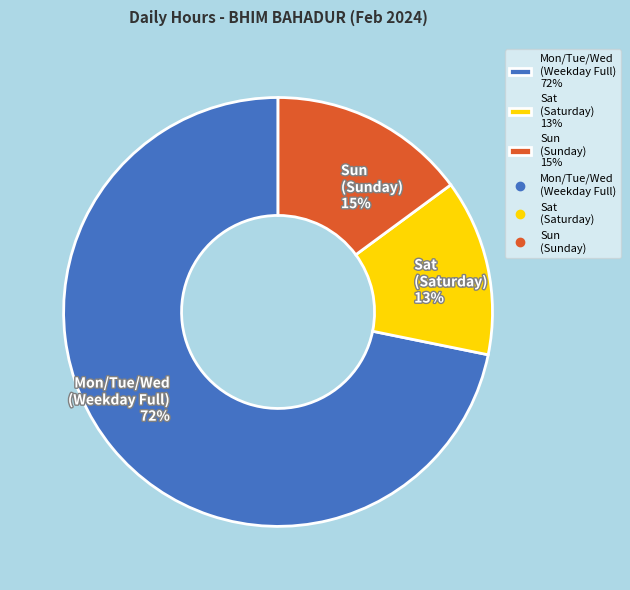

Which has a higher value, Sun (Sunday) 15% or Sat (Saturday) 13%?

Sun (Sunday) 15%